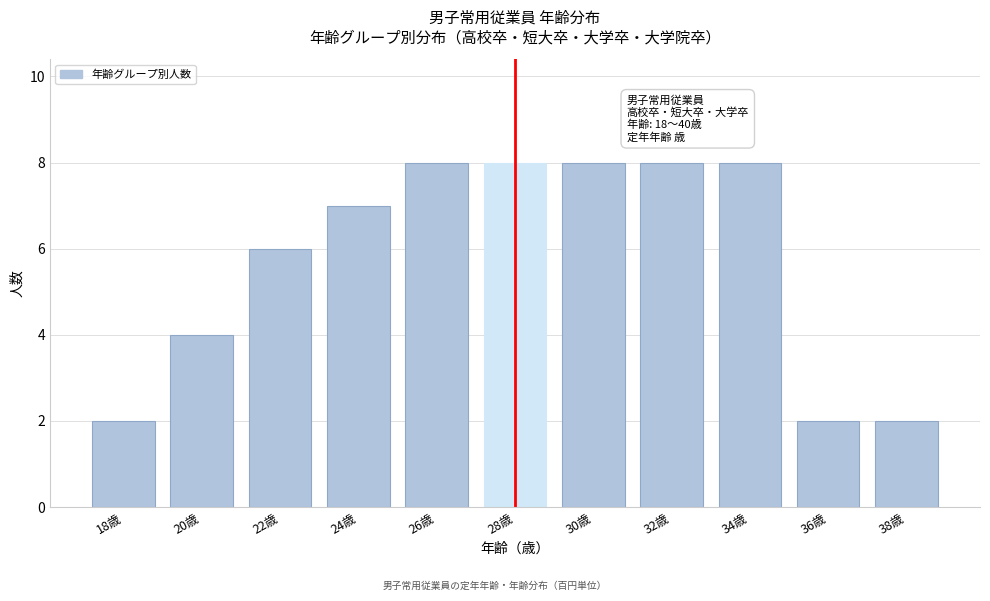

Reading right to left, what are all the values shown in this chart?

38歳=2	36歳=2	34歳=8	32歳=8	30歳=8	28歳=8	26歳=8	24歳=7	22歳=6	20歳=4	18歳=2